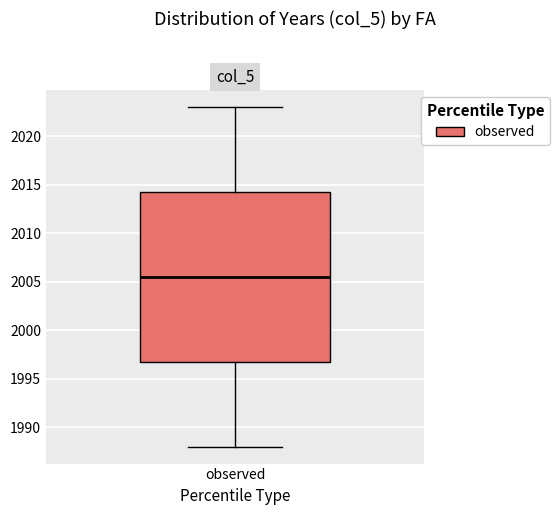

Transcribe this box plot: give where the median line is, the range the box spans, and where the two whiskers end, as read against the y-axis. The values are not printed on the chart, so give them approximately, as read against the axis.

median 2005.5, box 1997.0 to 2014.5, whiskers 1988.0 to 2023.0